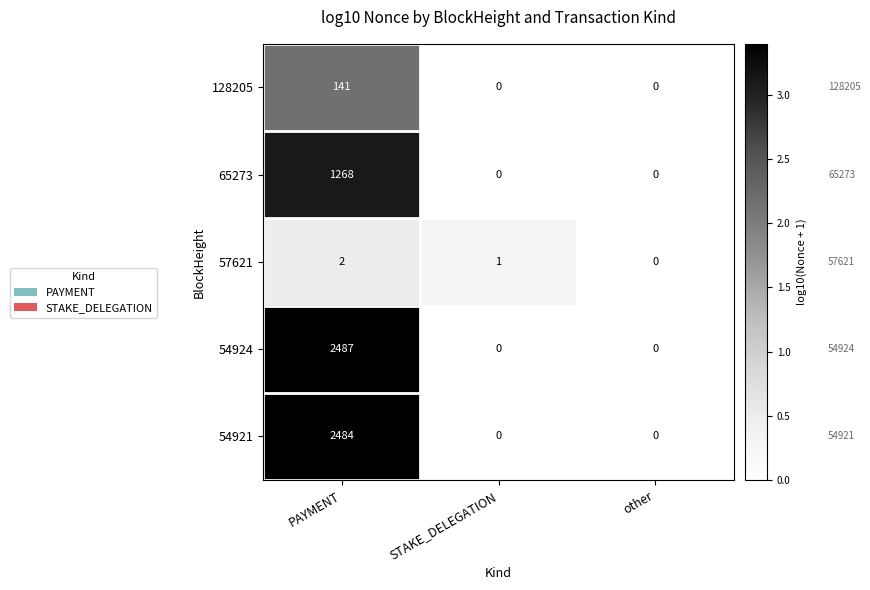

True or false: 54921 has a value of 2484 at PAYMENT.

True